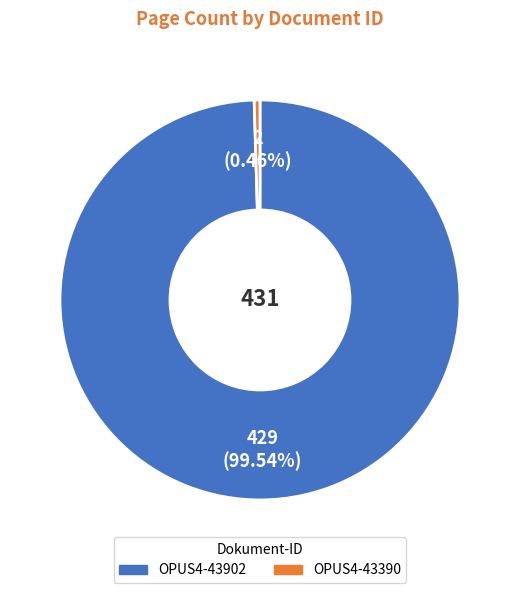

Which category accounts for the majority?

OPUS4-43902